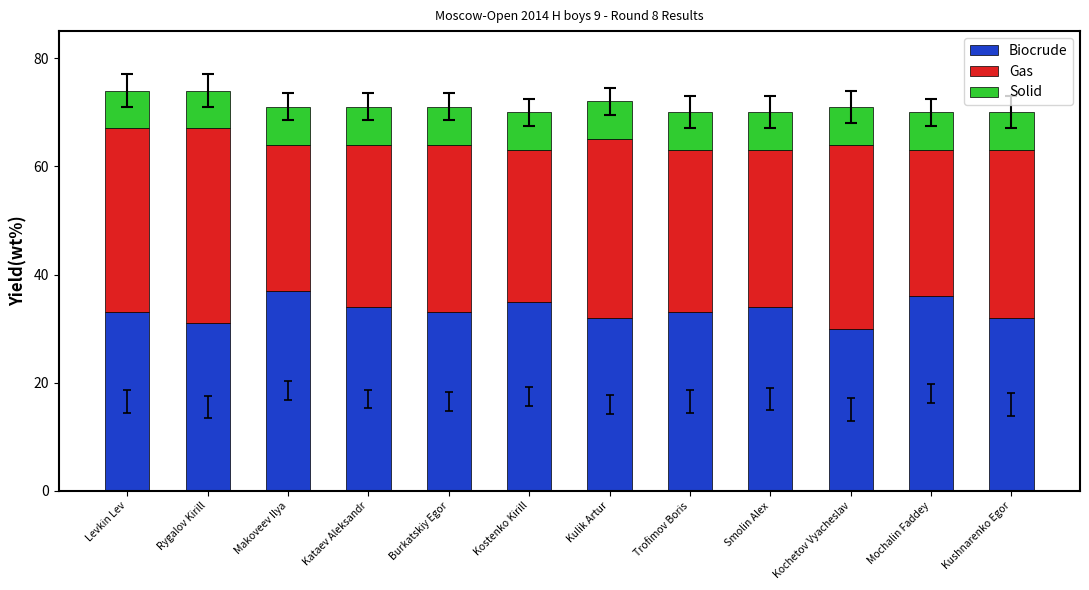

What is the total value across all series at Smolin Alex?

70